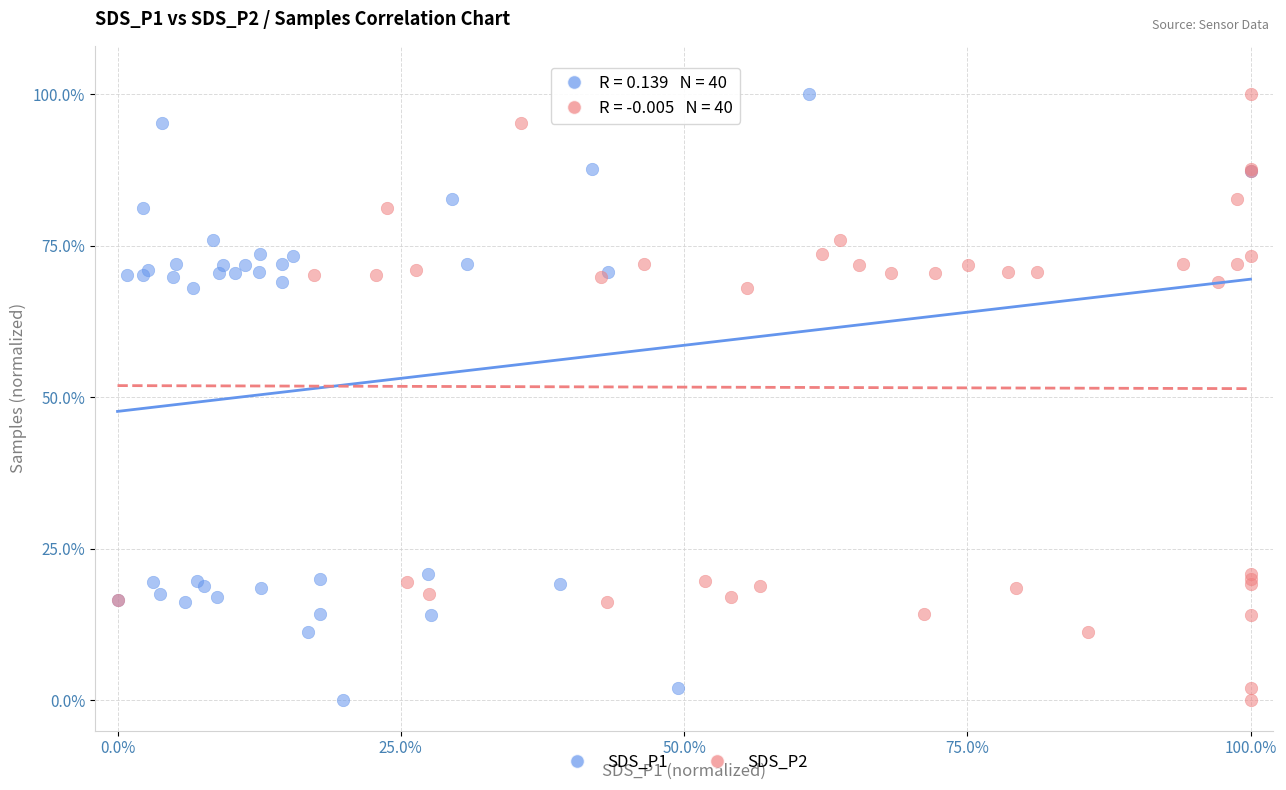

What are all the series names shown in the legend?

SDS_P1, SDS_P2